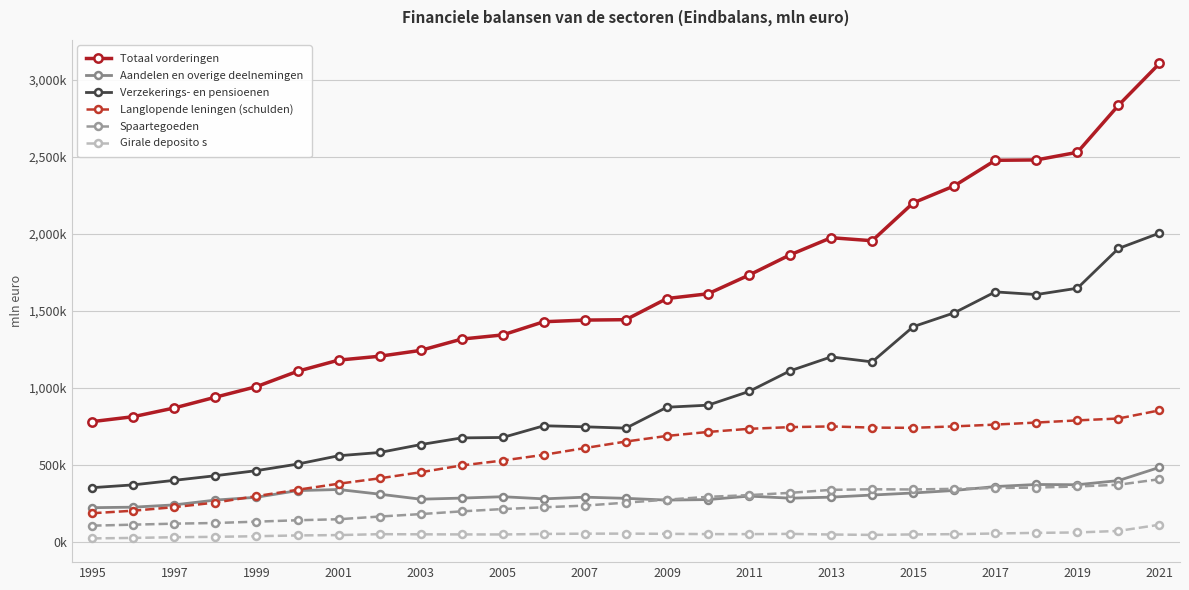

What is the difference between the second highest and minimum values in the Spaartegoeden series?

265365